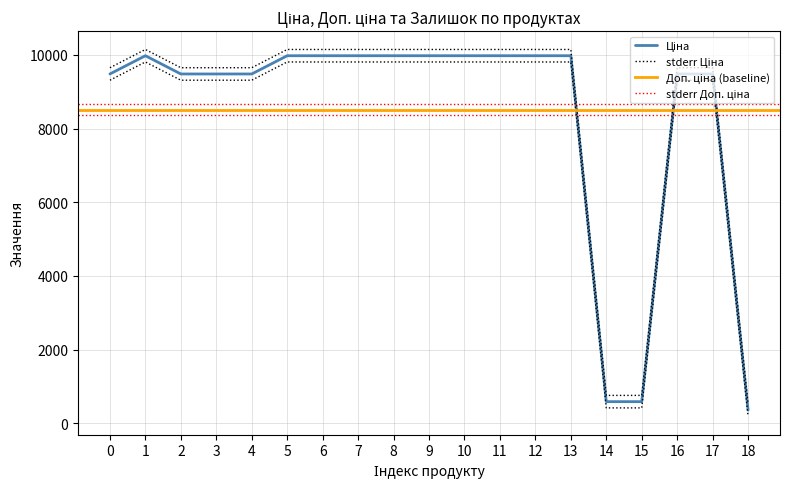

Is this an area chart (filled region under the line)?

No